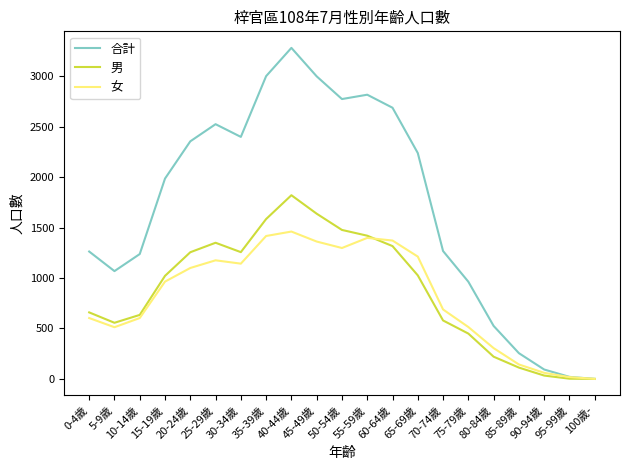

Which series has the widest spread of values?

合計